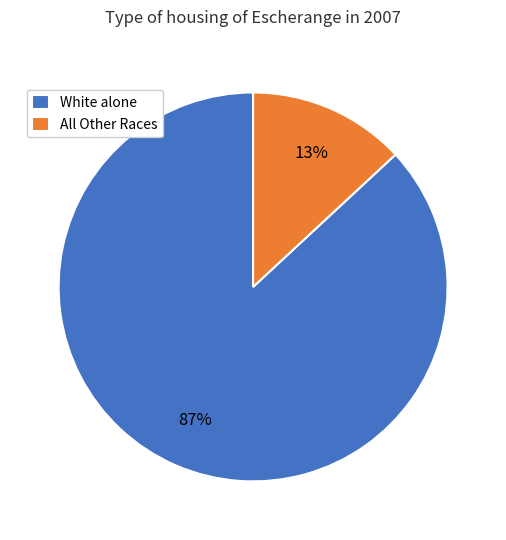

Count the number of slices in the pie.

2